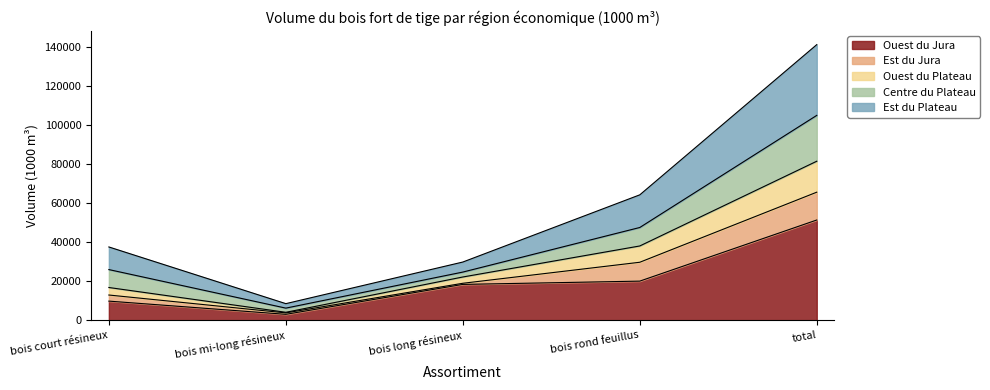

At which category is the sum across all series the highest?

total